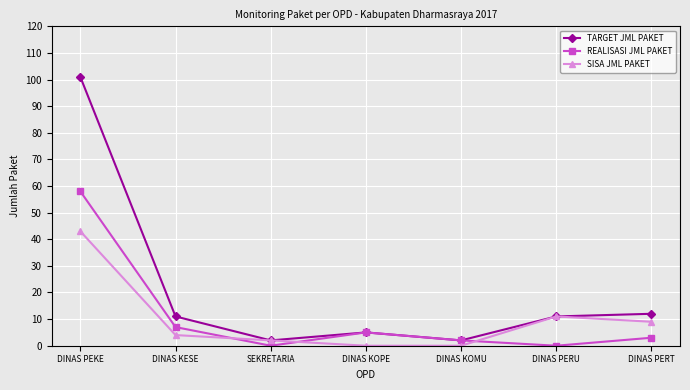

What is the average value of the SISA JML PAKET series?

10